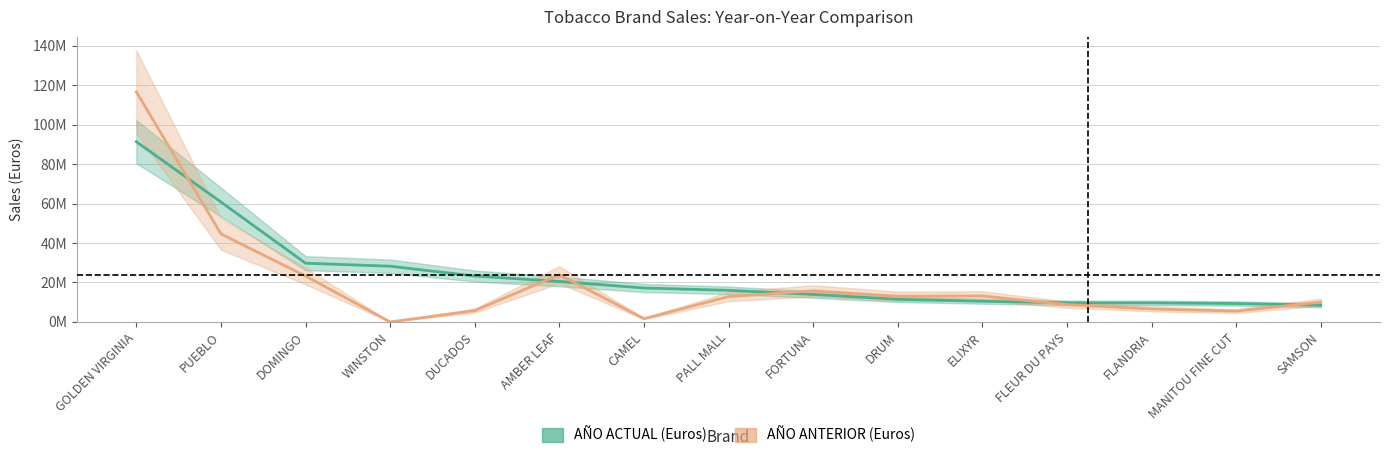

In AÑO ANTERIOR (Euros), how many points are lower than both neighbors (excluding endpoints)?

4